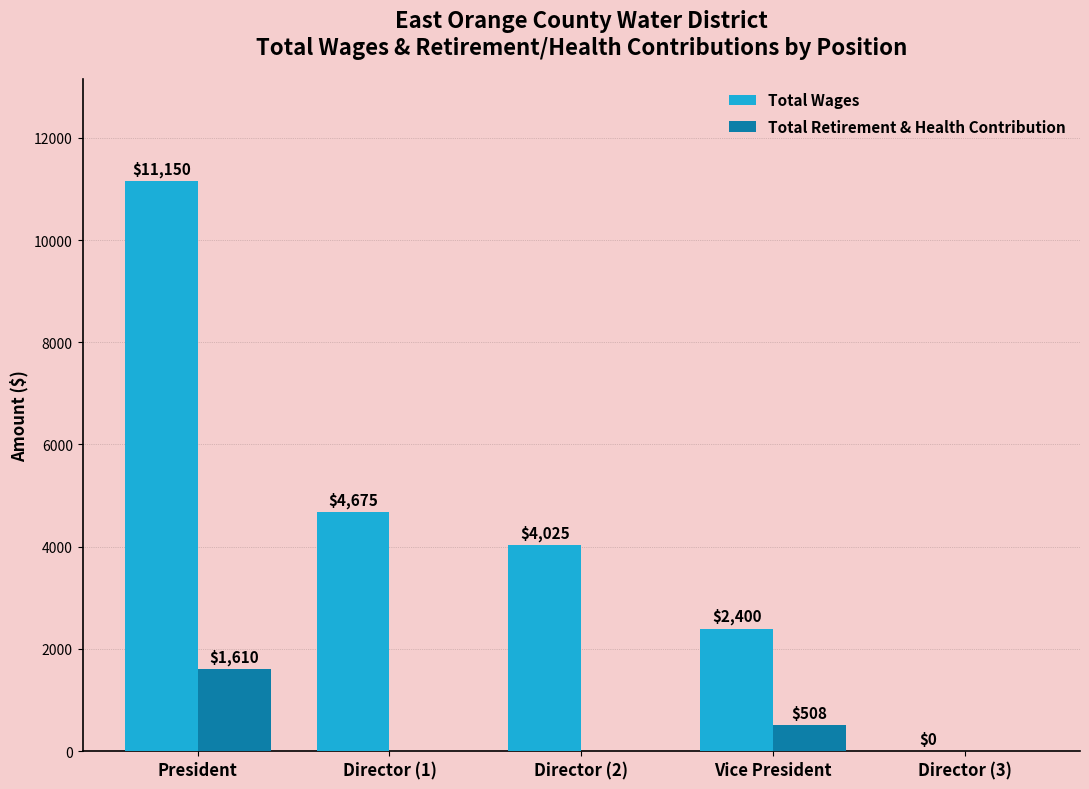

Is it true that Total Retirement & Health Contribution equals 508 at Vice President?

True